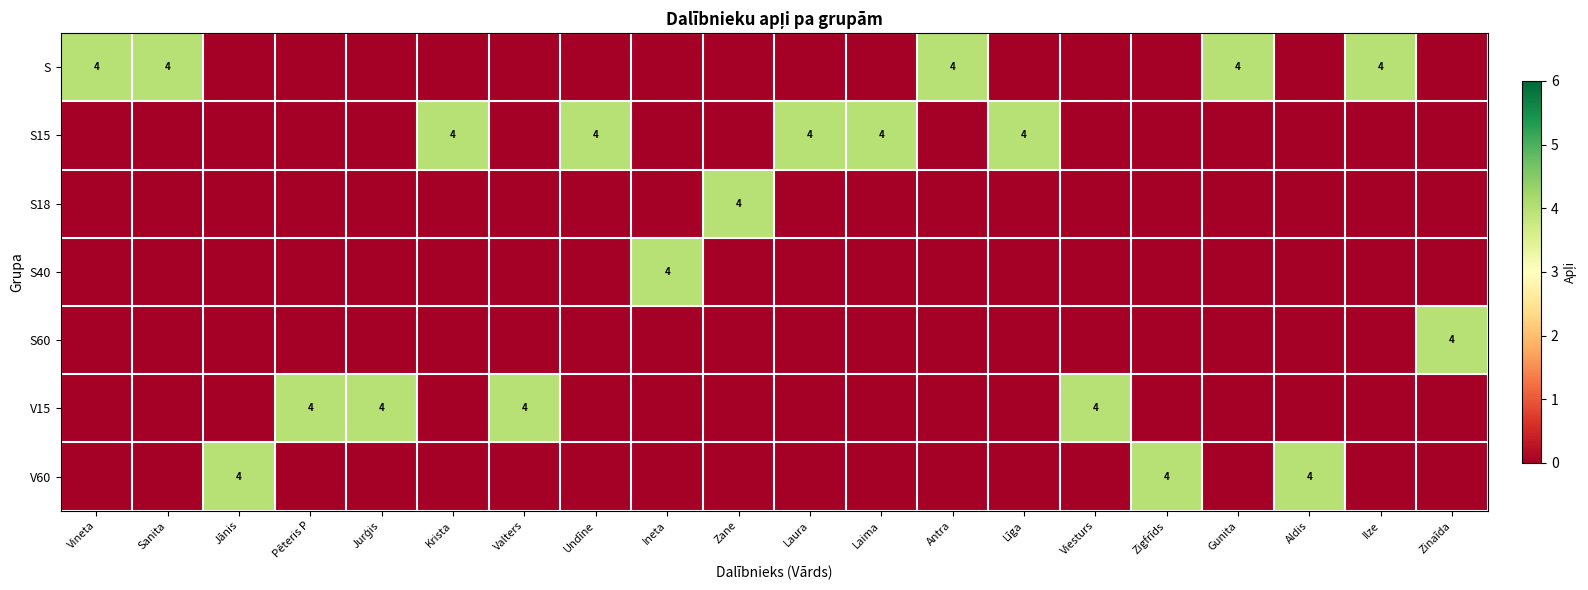

True or false: row_6 has a value of -2 at Gunita.

False